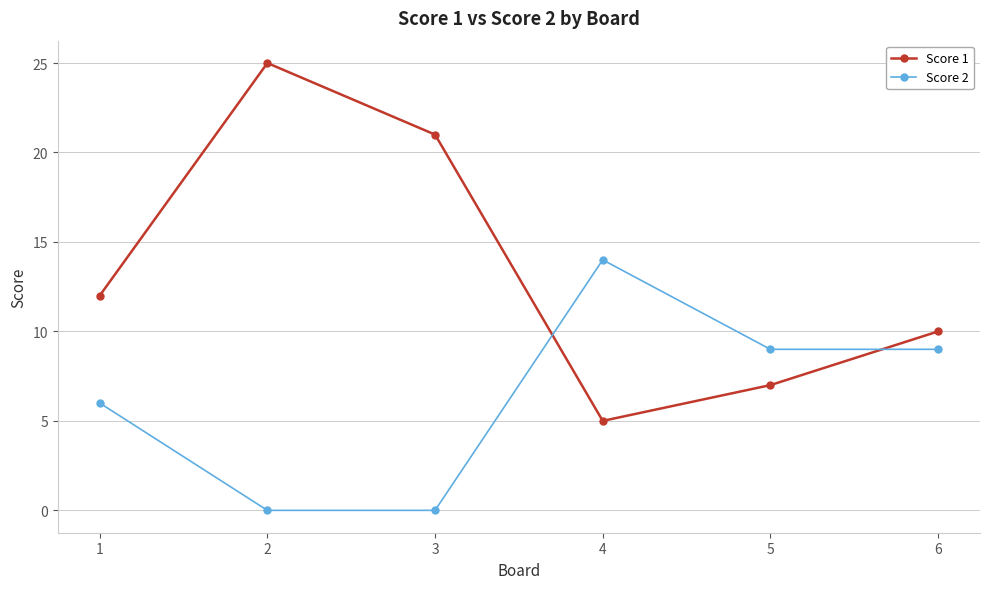

Is the value of Score 2 at 4 greater than the value of Score 1 at 6?

Yes